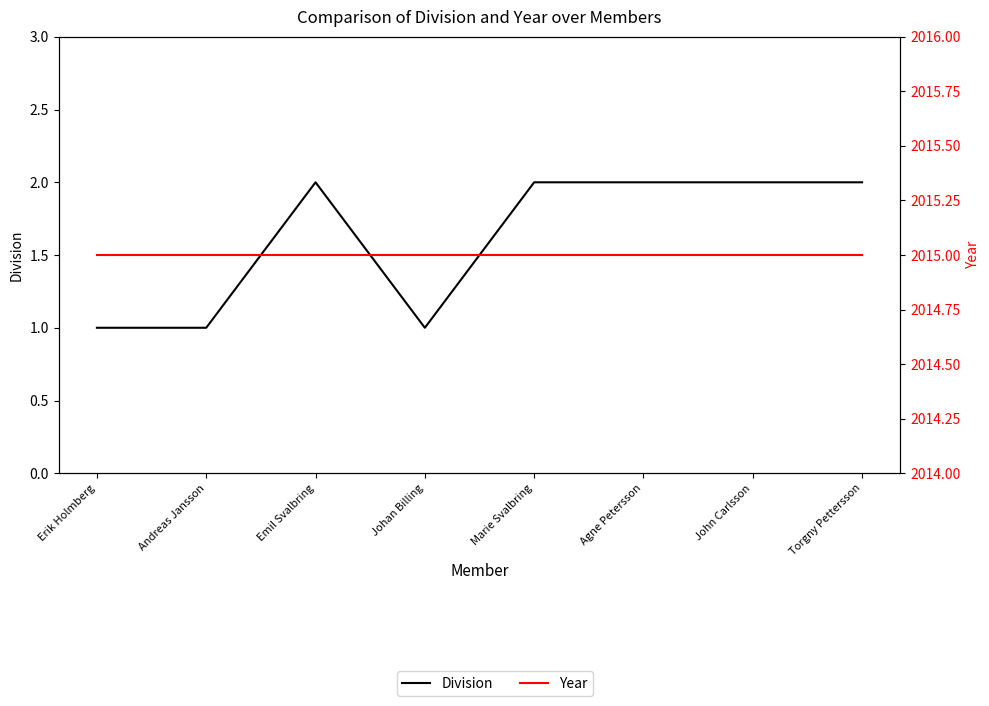

At which category does the chart reach its minimum across all series?

Erik Holmberg